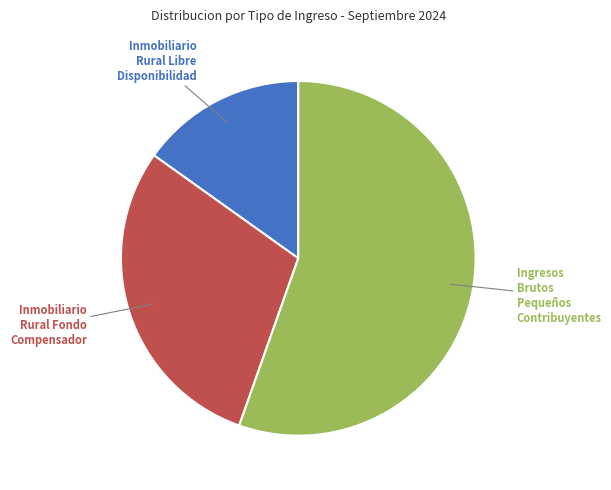

Is there any slice that represents more than half of the pie?

Yes